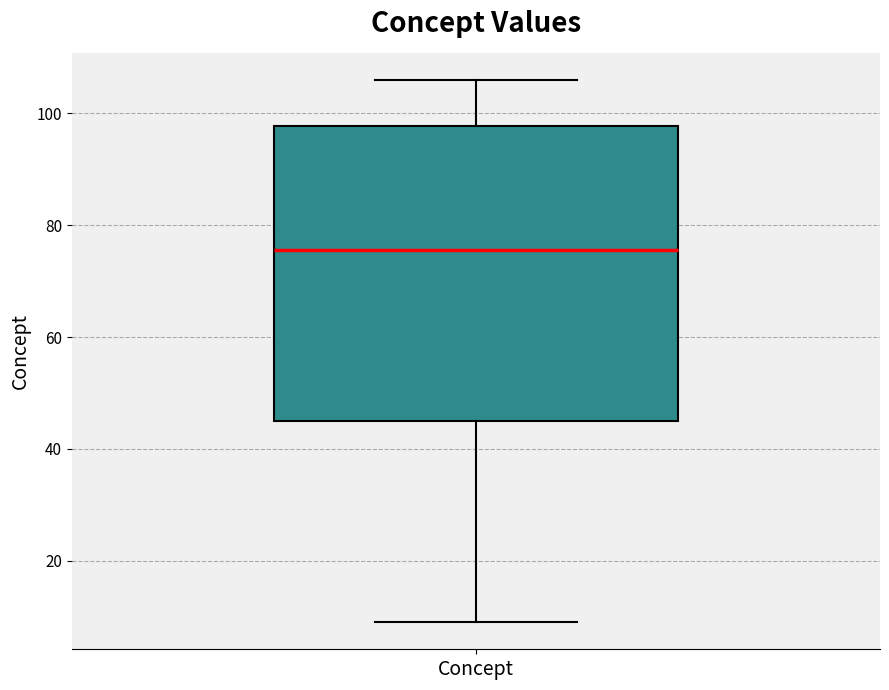

Read this box plot against the y-axis: the position of the median line, the range covered by the box, and the ends of both whiskers. The values are not printed on the chart, so give them approximately, as read against the axis.

median 76, box 46 to 98, whiskers 10 to 106